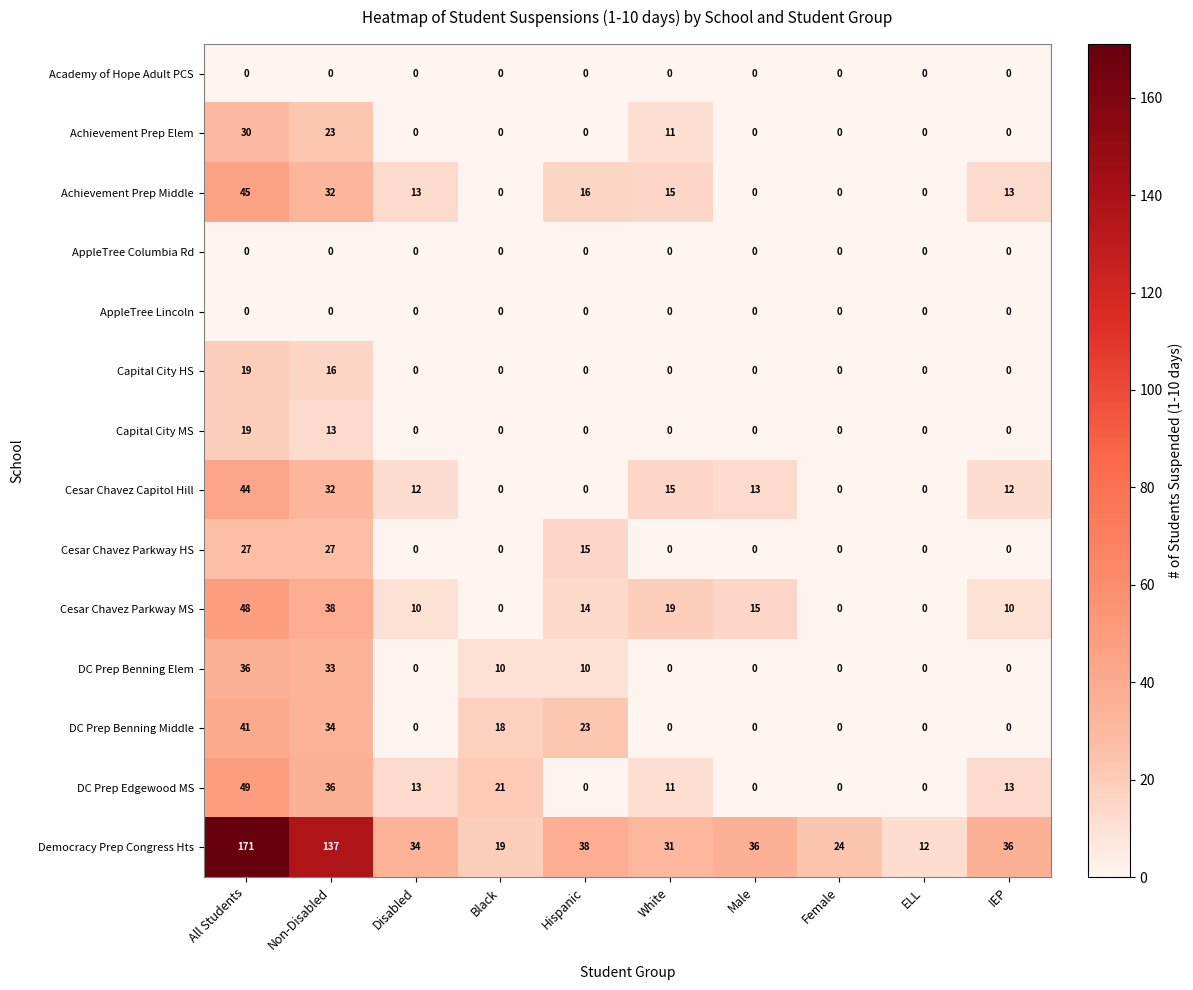

Which category has the highest value in the Achievement Prep Elem series?

All Students